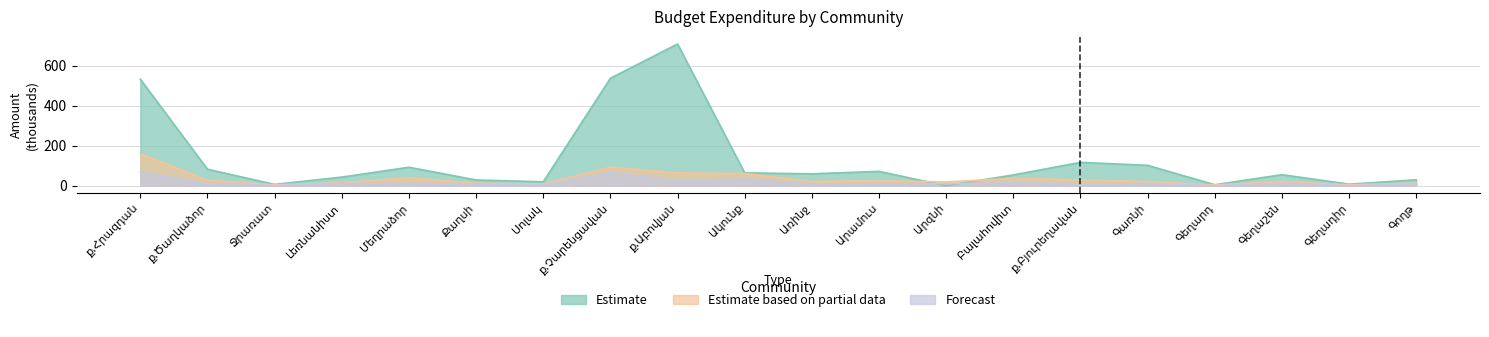

True or false: Estimate has a value of 8.9 at Գեղարդ.

False